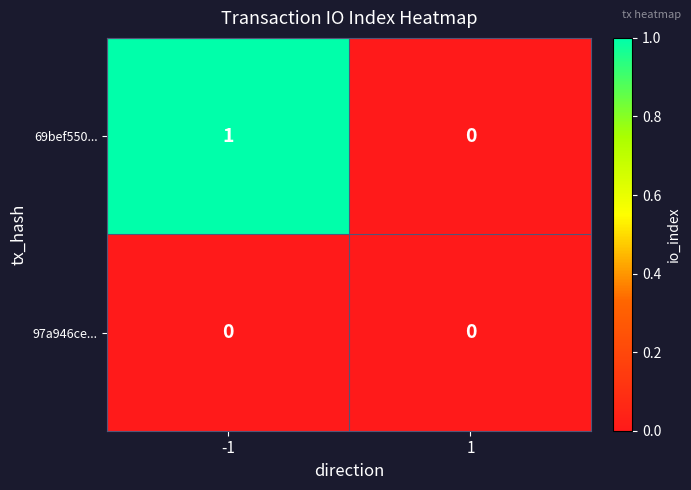

Which series changed the most between -1 and 1?

69bef550...